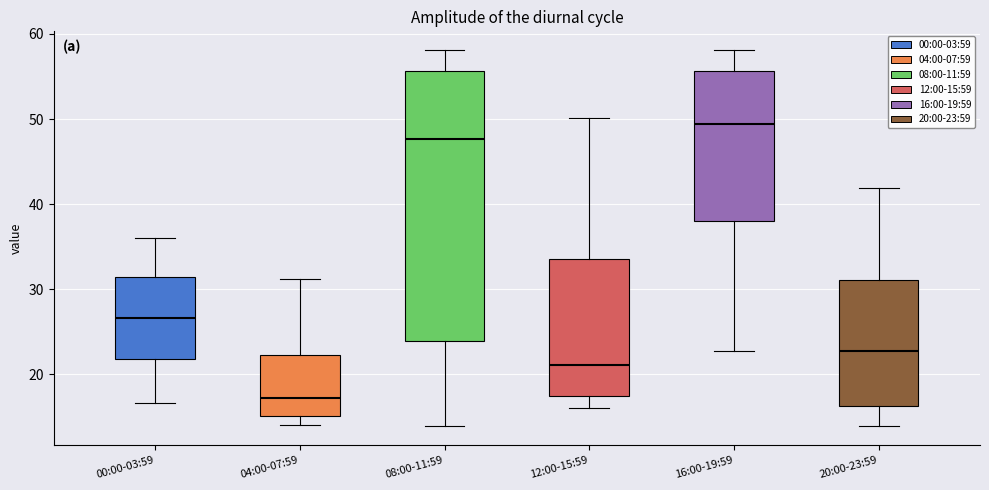

Which box has the highest median line?

16:00-19:59